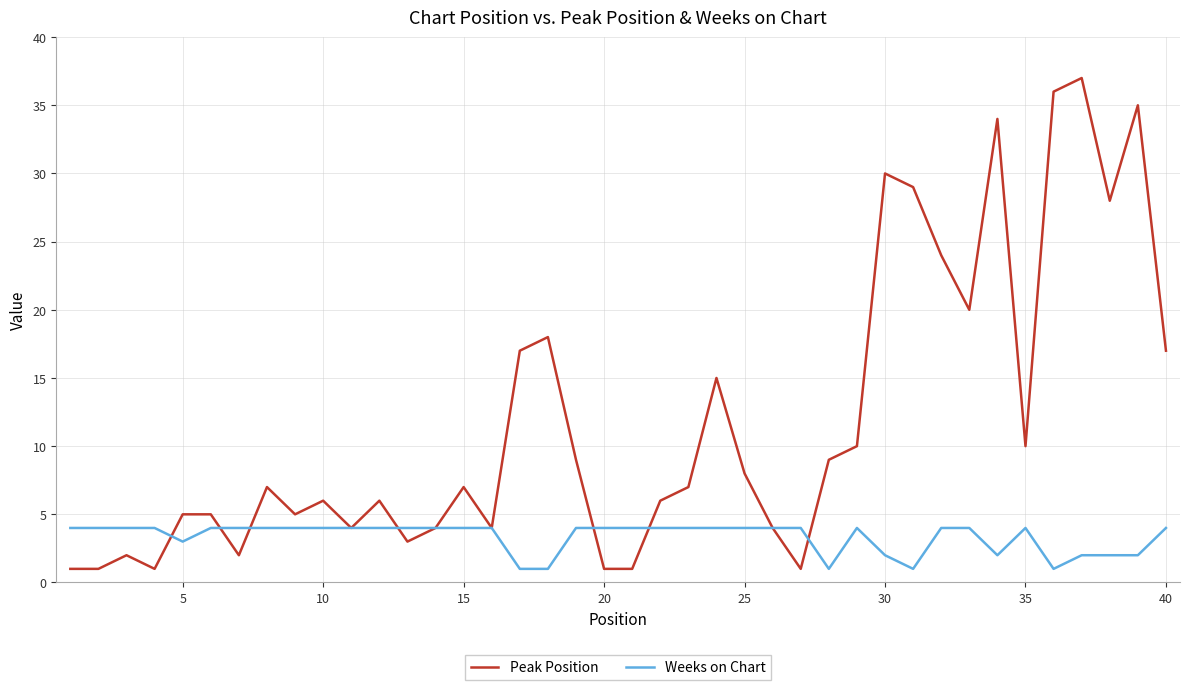

Rank the series by their maximum value, from highest to lowest.

Peak Position, Weeks on Chart